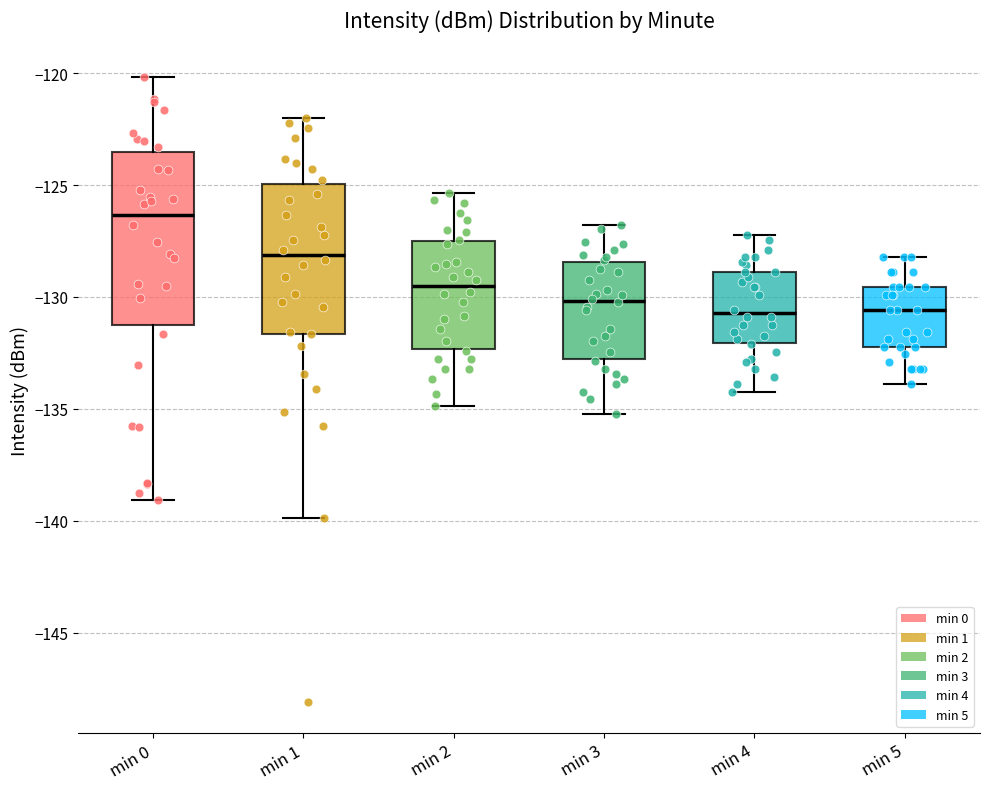

Reading left to right, read every box against the y-axis: the position of its median line, the range the box covers, and the ends of its whiskers. The values are not printed on the chart, so give them approximately, as read against the axis.

min 0: median -126.5, box -131.0 to -123.5, whiskers -139.0 to -120.0
min 1: median -128.0, box -131.5 to -125.0, whiskers -140.0 to -122.0
min 2: median -129.5, box -132.5 to -127.5, whiskers -135.0 to -125.5
min 3: median -130.0, box -133.0 to -128.5, whiskers -135.0 to -127.0
min 4: median -130.5, box -132.0 to -129.0, whiskers -134.0 to -127.0
min 5: median -130.5, box -132.0 to -129.5, whiskers -134.0 to -128.0